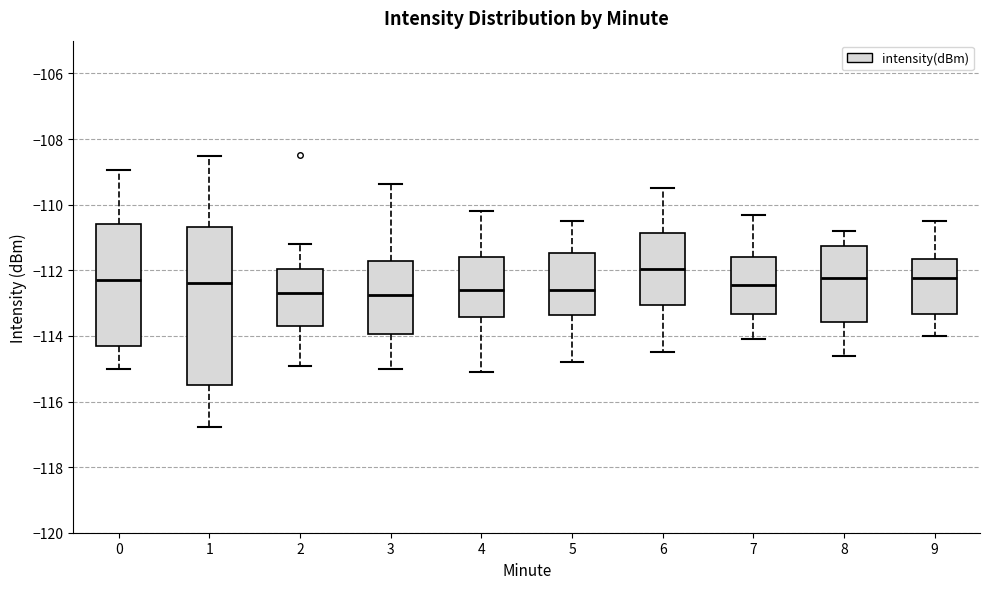

Which box's median line is the highest?

6